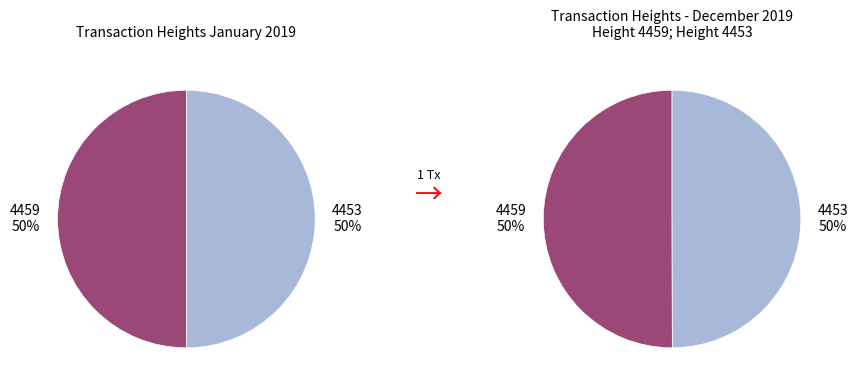

How many segments does this pie chart have?

2